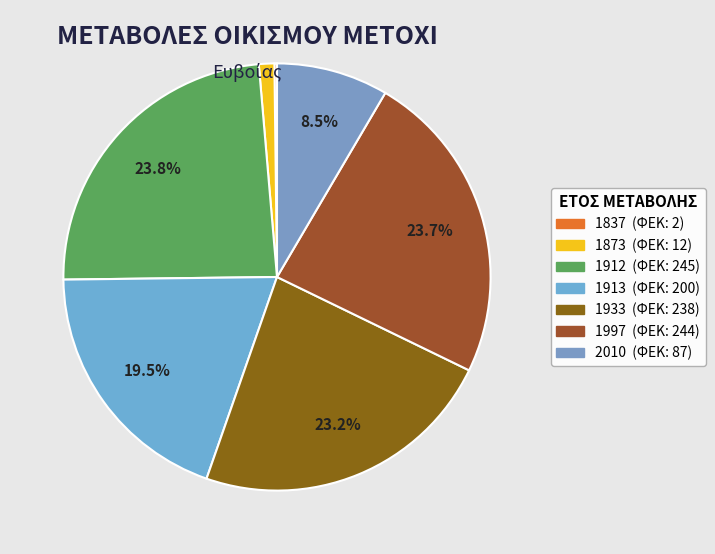

Approximately how many times larger is the value at 1933 compared to 1873?

19.8